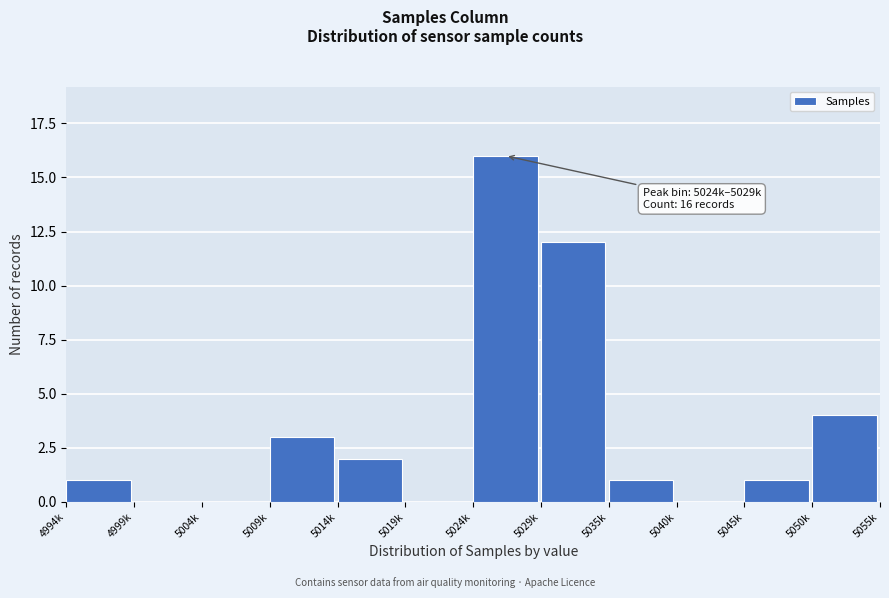

Reading left to right, extract all data points from this chart.

4994k=1	4999k=0	5004k=0	5009k=3	5014k=2	5019k=0	5024k=16	5029k=12	5035k=1	5040k=0	5045k=1	5050k=4